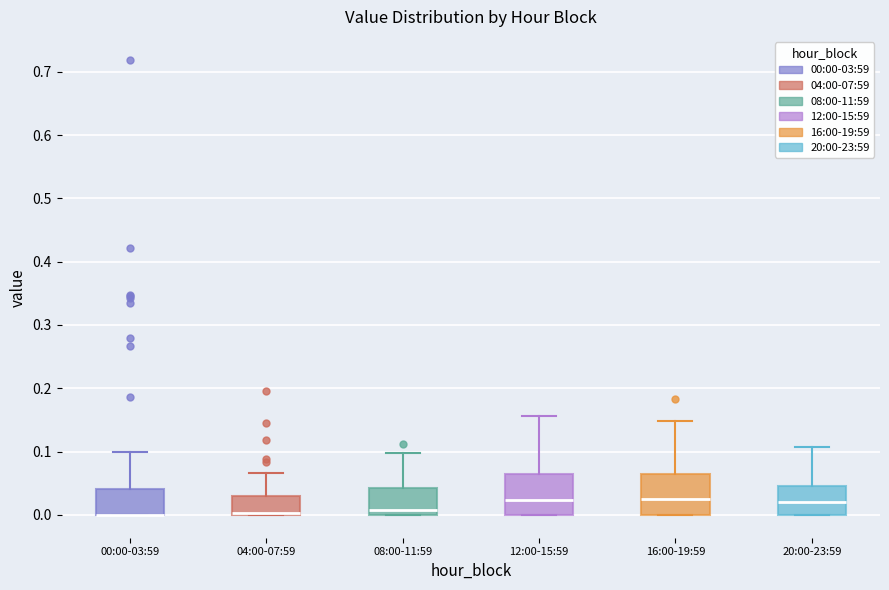

Reading left to right, transcribe this box plot: for each box, give where its median line is, the range the box spans, and where its two whiskers end, as read against the y-axis. The values are not printed on the chart, so give them approximately, as read against the axis.

00:00-03:59: median 0.00 (drawn on the box's lower edge), box 0.00 to 0.04, whiskers 0.00 to 0.10
04:00-07:59: median 0.00 (drawn on the box's lower edge), box 0.00 to 0.03, whiskers 0.00 to 0.07
08:00-11:59: median 0.01, box 0.00 to 0.04, whiskers 0.00 to 0.10
12:00-15:59: median 0.02, box 0.00 to 0.06, whiskers 0.00 to 0.16
16:00-19:59: median 0.03, box 0.00 to 0.06, whiskers 0.00 to 0.15
20:00-23:59: median 0.02, box 0.00 to 0.05, whiskers 0.00 to 0.11